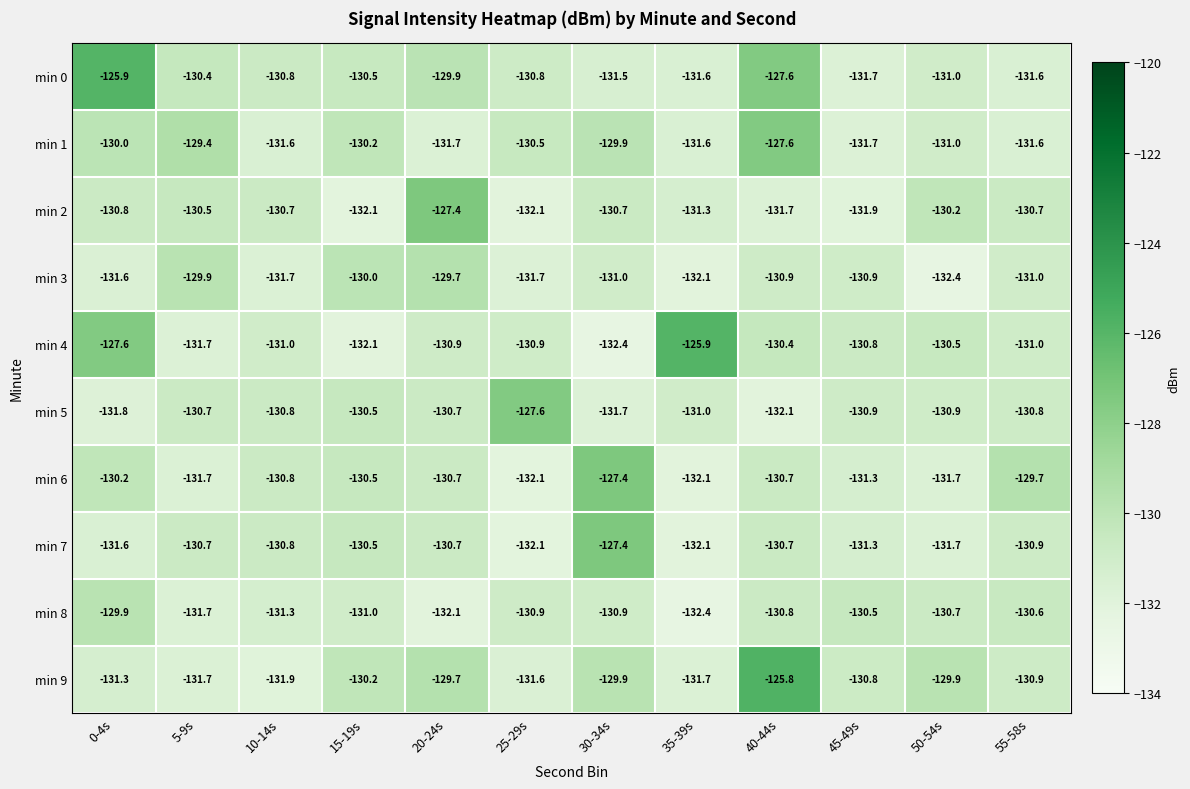

What is the difference between the min 2 values at 25-29s and 20-24s?

4.7